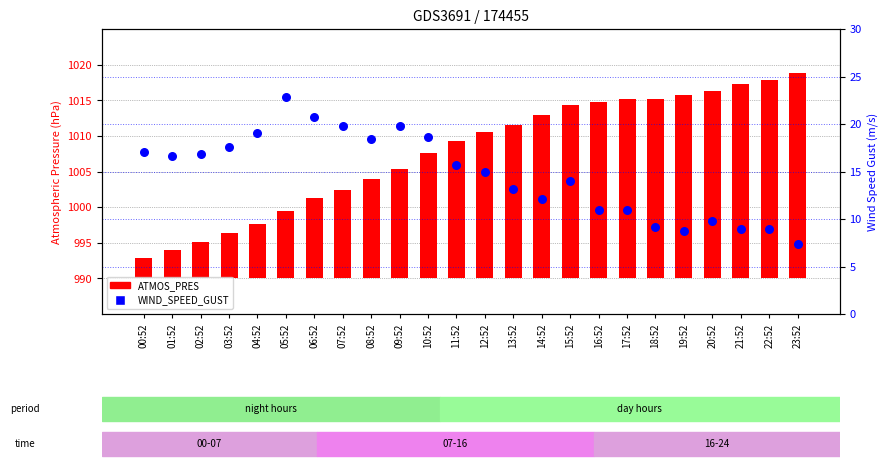

Which series has the largest total across all categories?

ATMOS_PRES